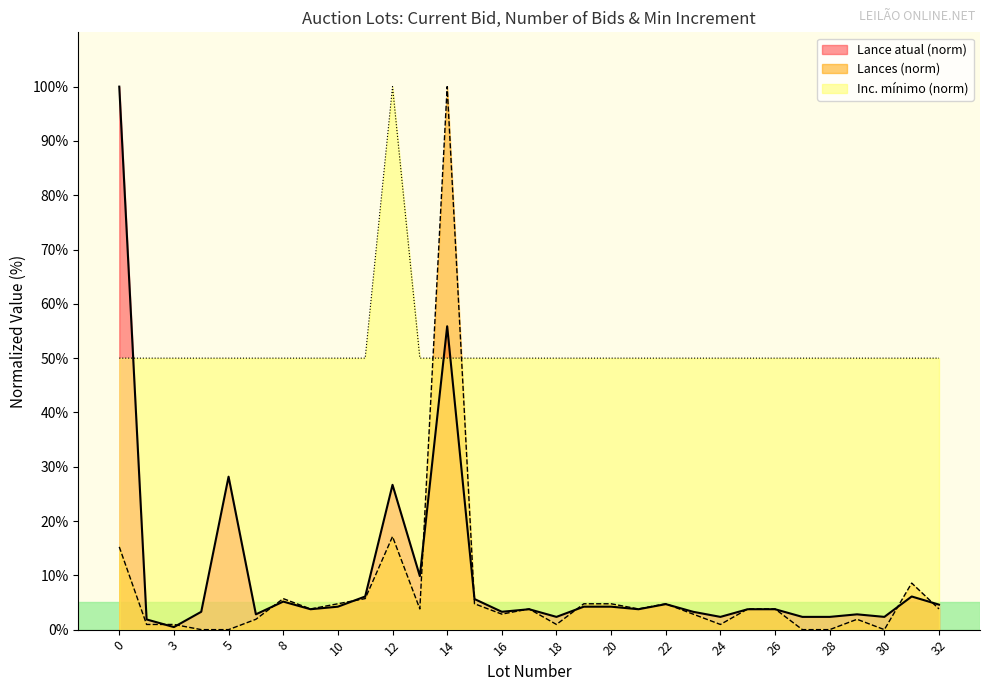

What are all the series names shown in the legend?

Lance atual (norm), Lances (norm), Inc. mínimo (norm)